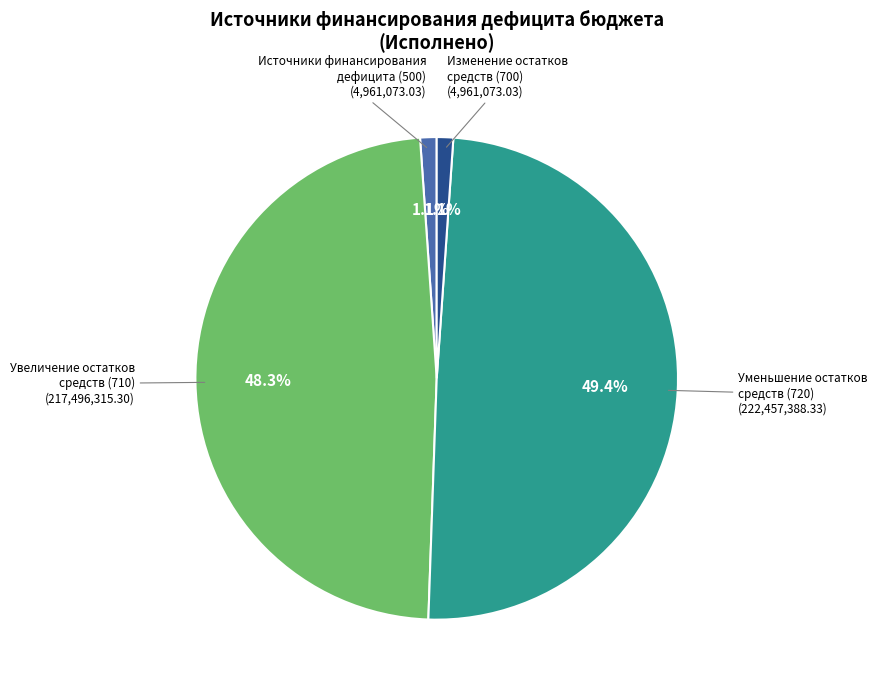

Does any single category account for the majority?

No